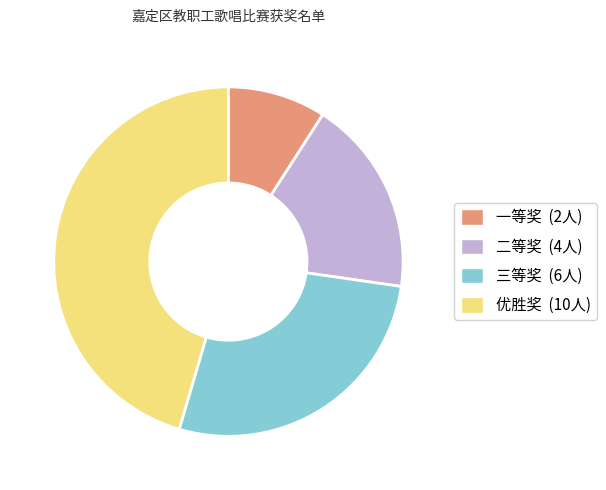

Which has a higher value, 优胜奖 or 二等奖?

优胜奖